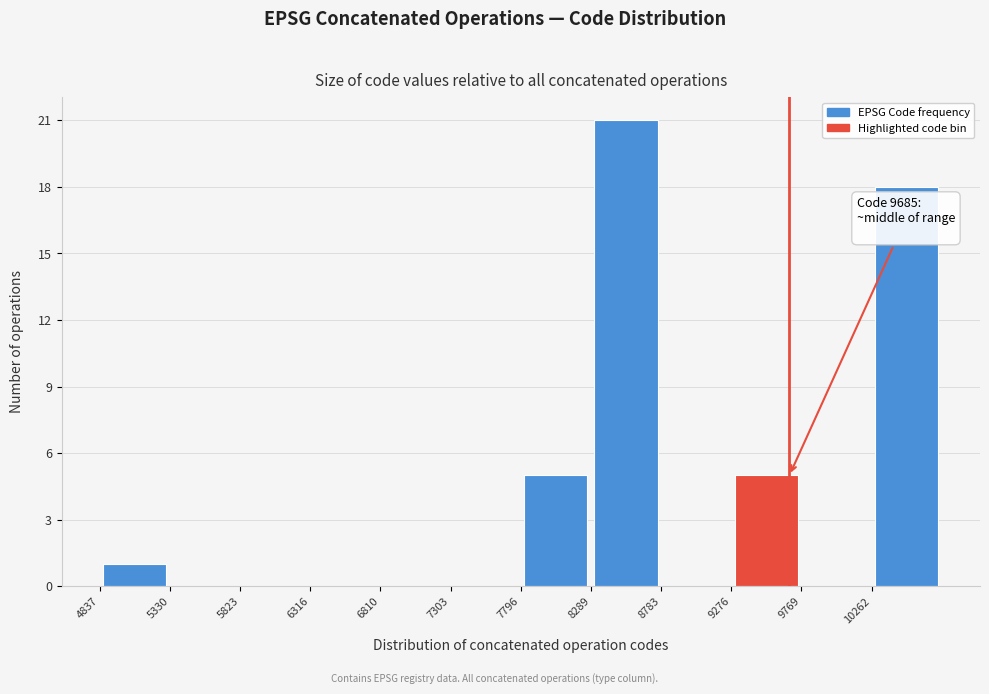

Which range on the x-axis has the tallest bar?

8300 to 8800